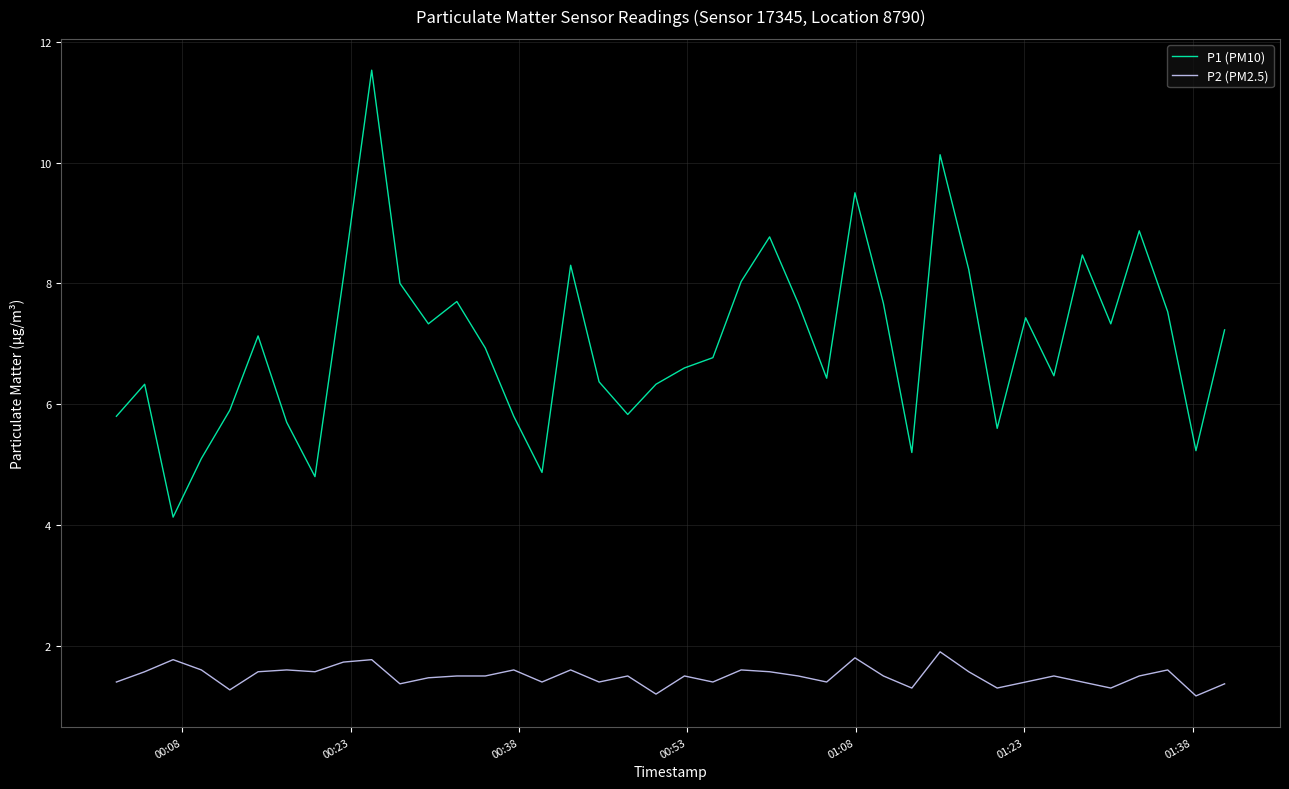

True or false: P2 (PM2.5) and P1 (PM10) cross at least once.

False